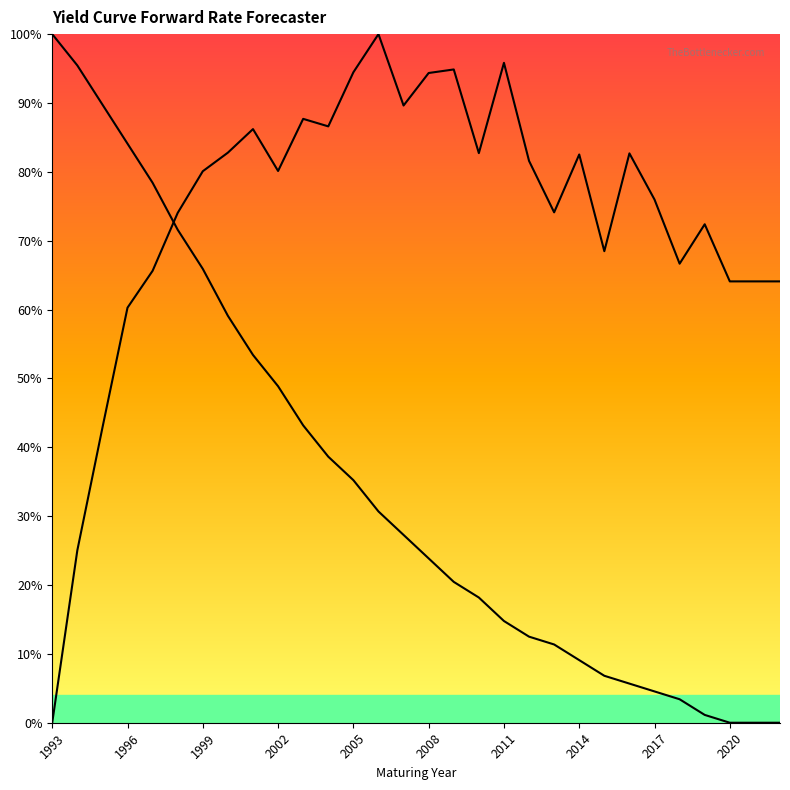

Reading left to right, what are all the values shown in this chart?

Stripped T-Bond Price (Dollars): 1.0	1.0	0.9	0.8	0.8	0.7	0.7	0.6	0.5	0.5	0.4	0.4	0.4	0.3	0.3	0.2	0.2	0.2	0.1	0.1	0.1	0.1	0.1	0.1	0.0	0.0	0.0	0.0	0.0	0.0
Forecast Int Rate: 0.0	0.3	0.4	0.6	0.7	0.7	0.8	0.8	0.9	0.8	0.9	0.9	0.9	1.0	0.9	0.9	0.9	0.8	1.0	0.8	0.7	0.8	0.7	0.8	0.8	0.7	0.7	0.6	0.6	0.6